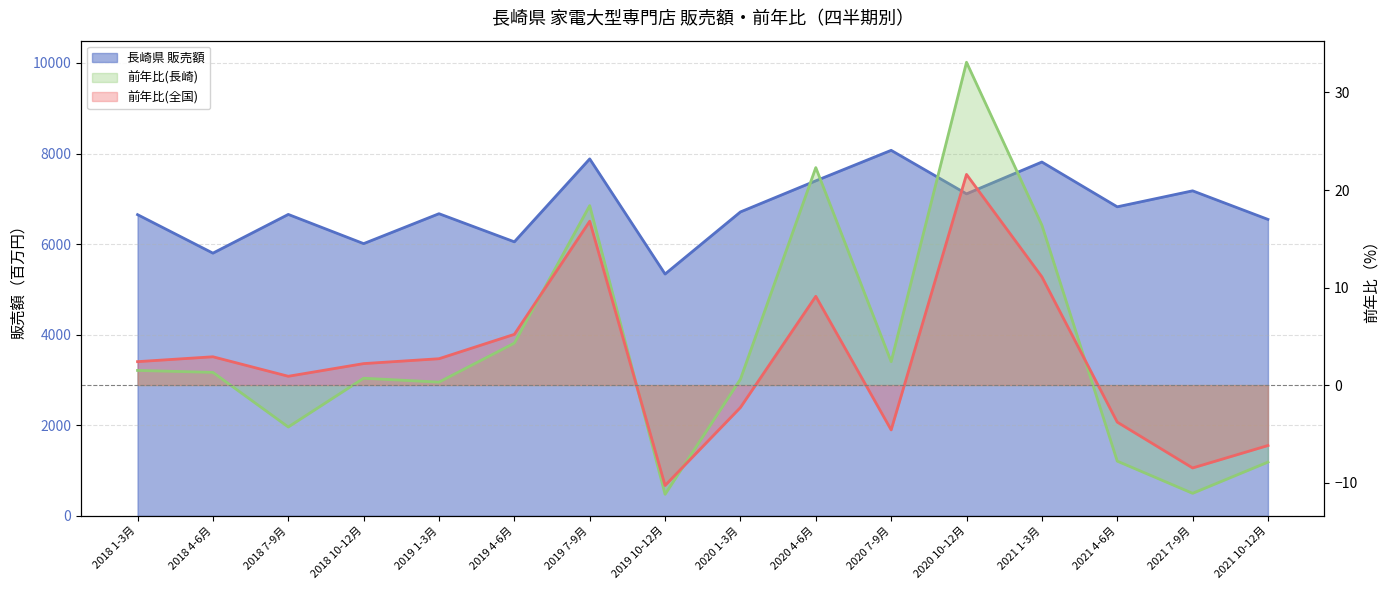

True or false: 長崎県 販売額 and 前年比(全国) cross at least once.

False